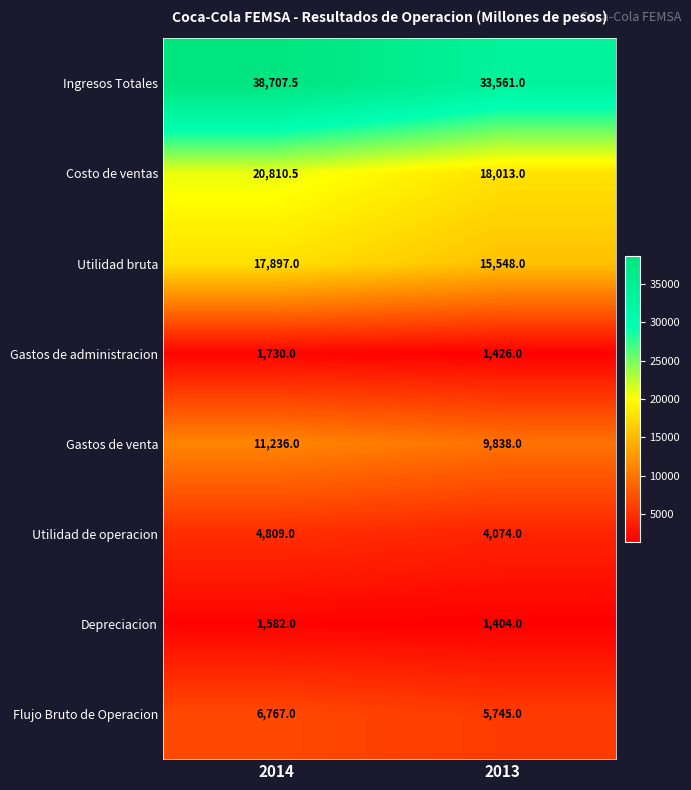

Rank the series by their maximum value, from highest to lowest.

Ingresos Totales, Costo de ventas, Utilidad bruta, Gastos de venta, Flujo Bruto de Operacion, Utilidad de operacion, Gastos de administracion, Depreciacion